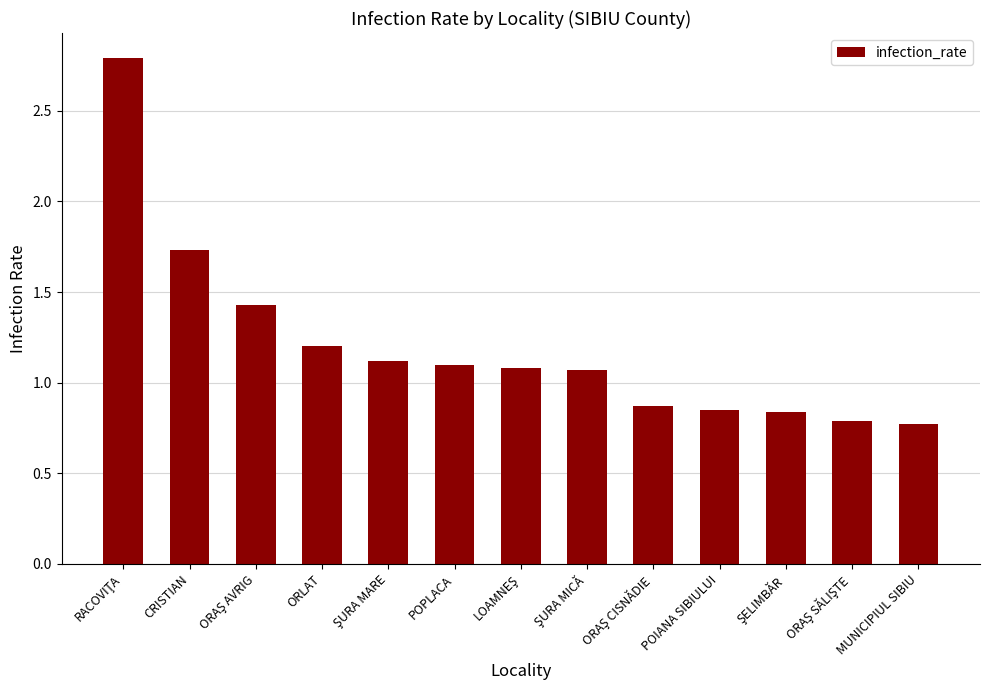

What is the average value?

1.2